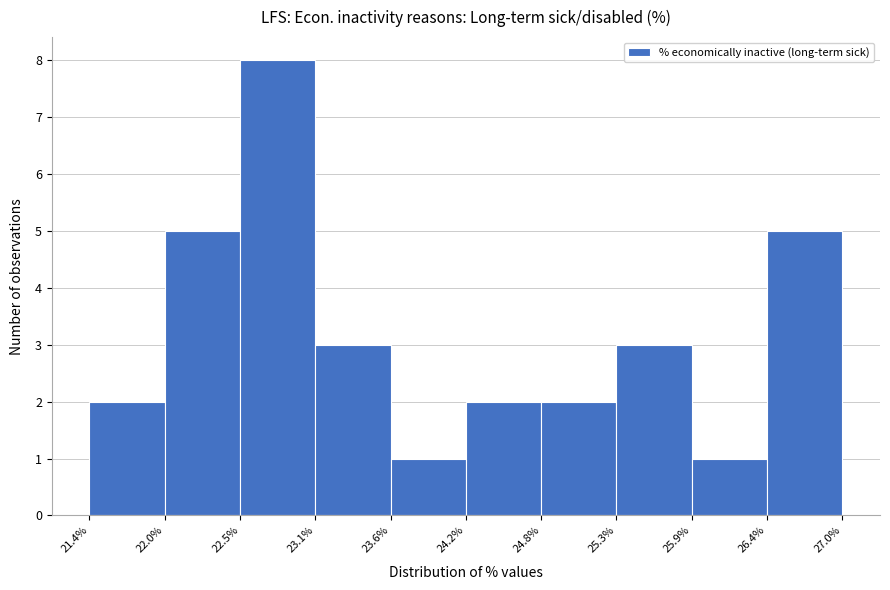

Over which range of the x-axis is the bar tallest?

22.5% to 23.1%